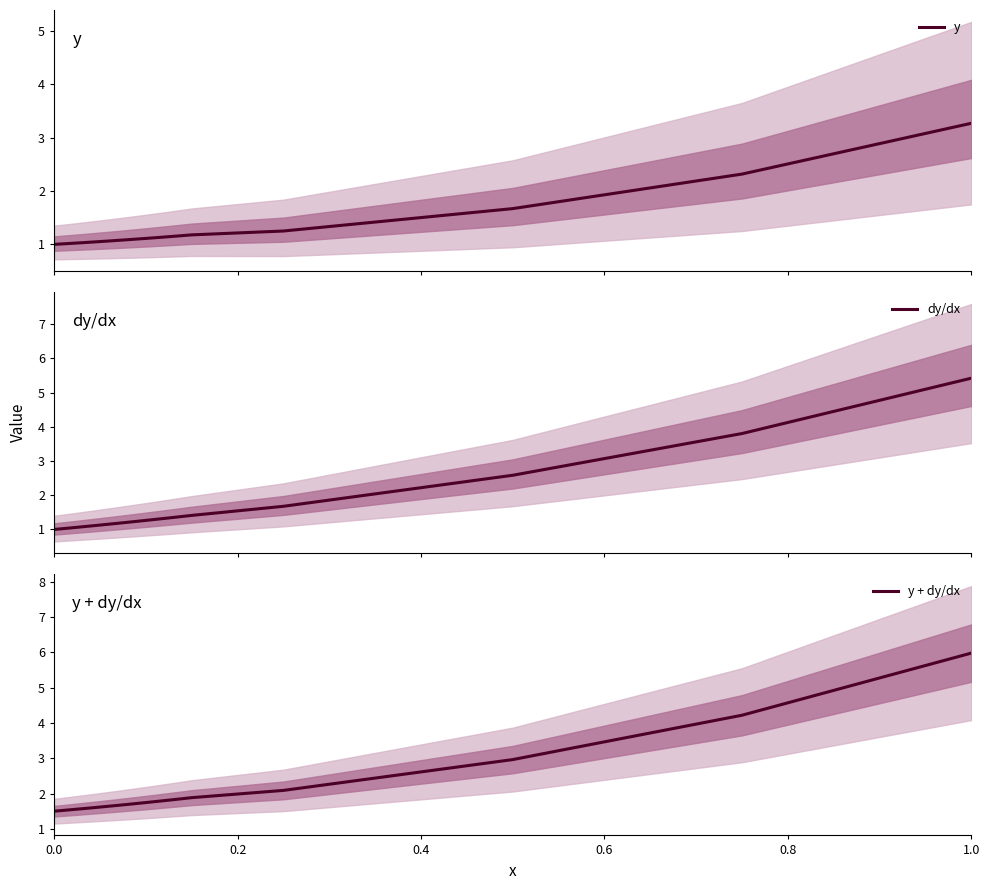

Which series has the widest spread of values?

y + dy/dx